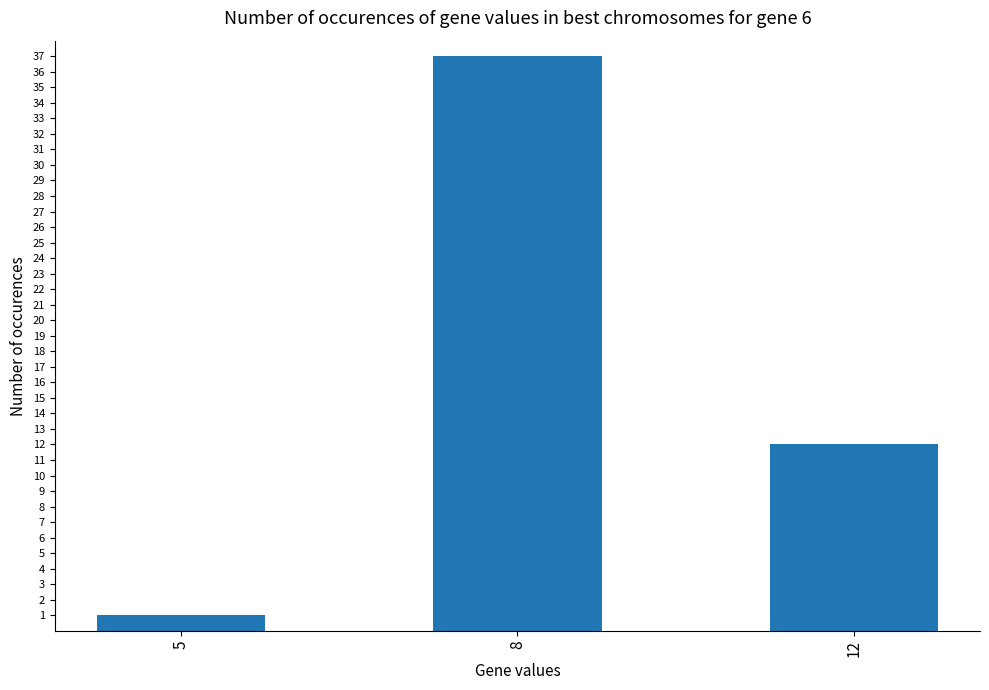

What is the ratio of the value at 12 to the value at 8?

0.3